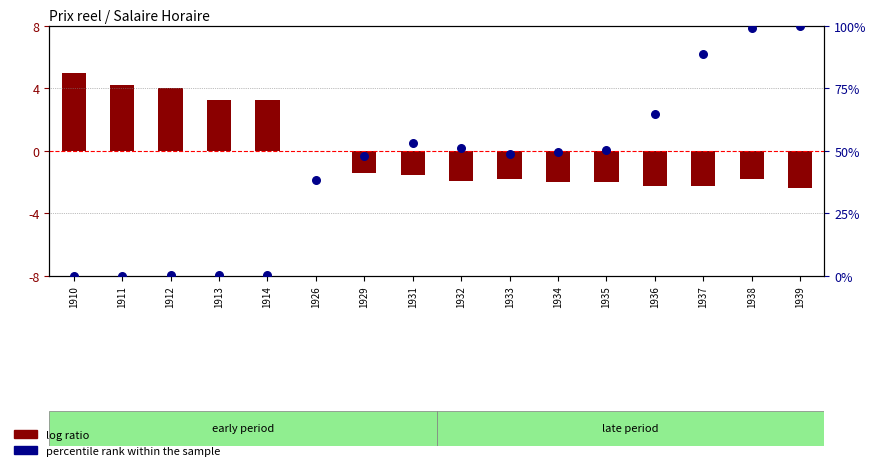

Which series reaches the maximum Y coordinate?

percentile rank within the sample